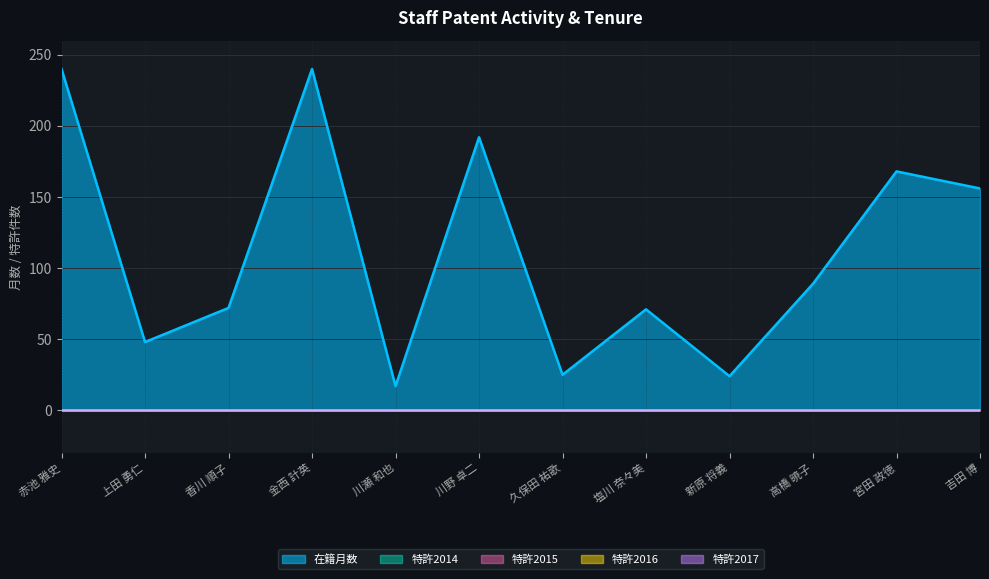

How many 在籍月数 values are between 48 and 192?

7